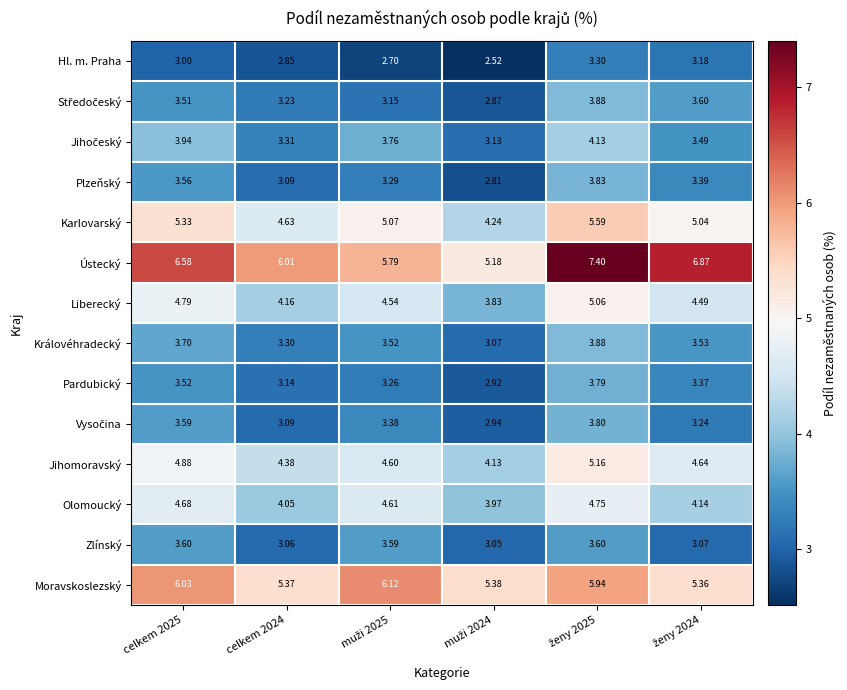

Which series has the widest spread of values?

Ústecký